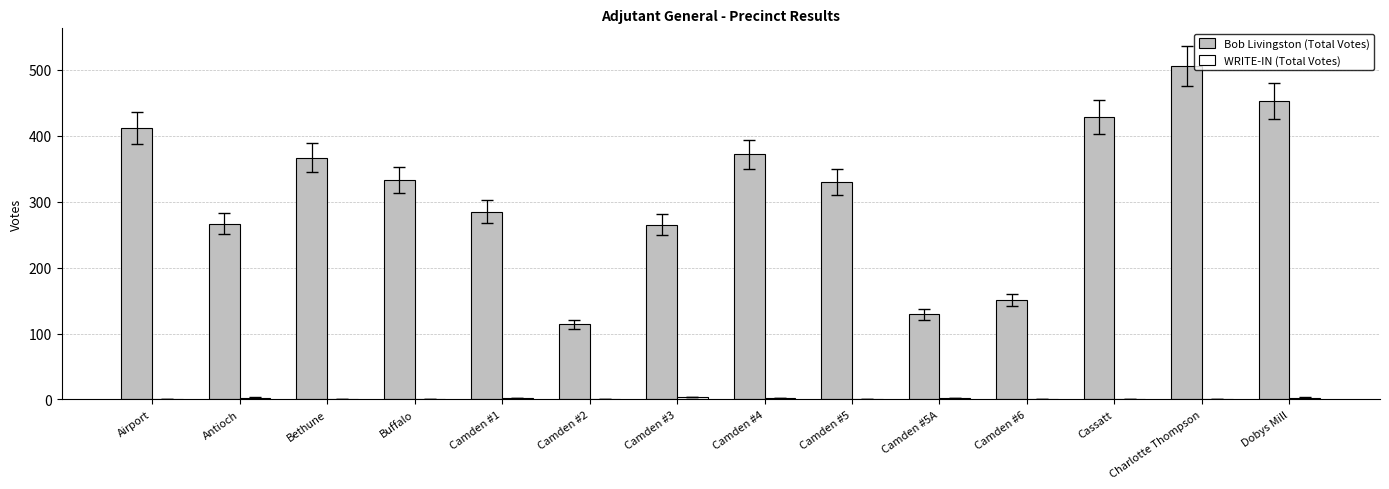

Which series has the largest total across all categories?

Bob Livingston (Total Votes)